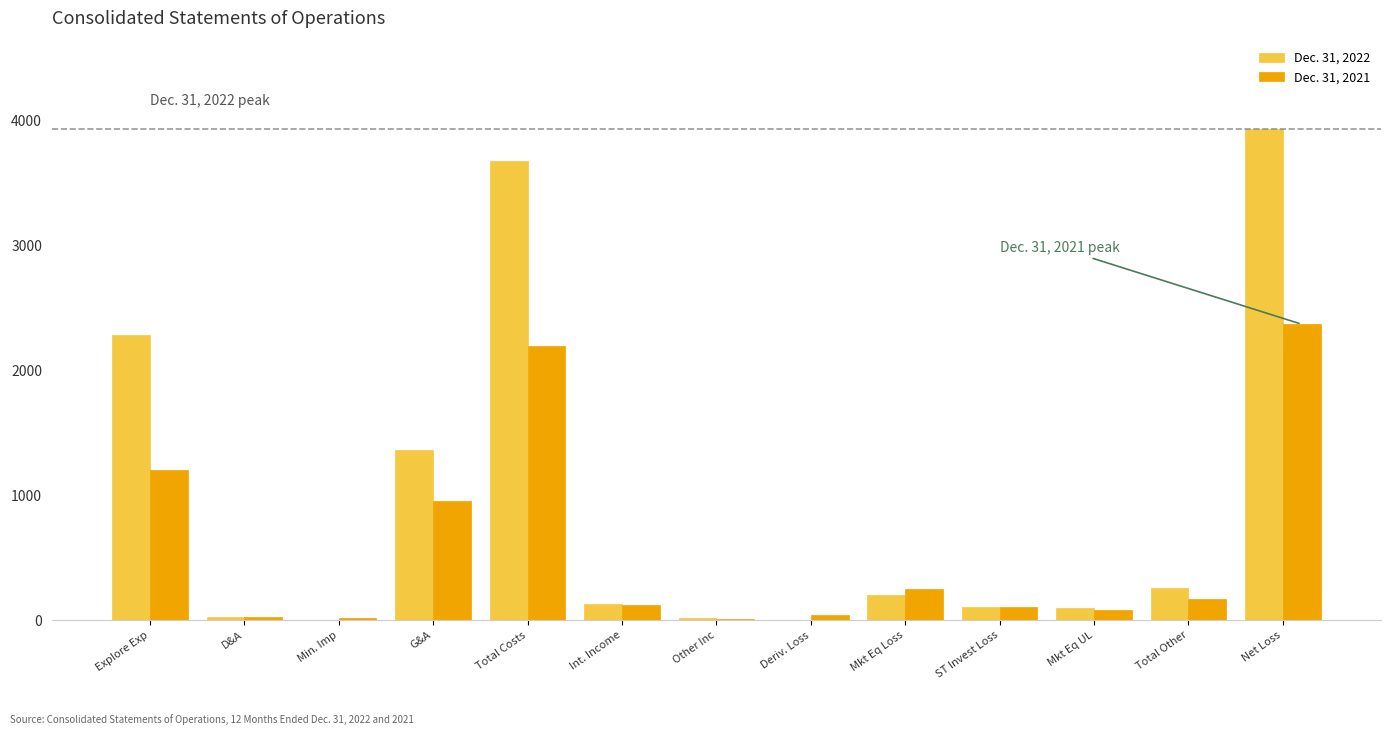

At which label does Dec. 31, 2021 reach its peak?

Net Loss